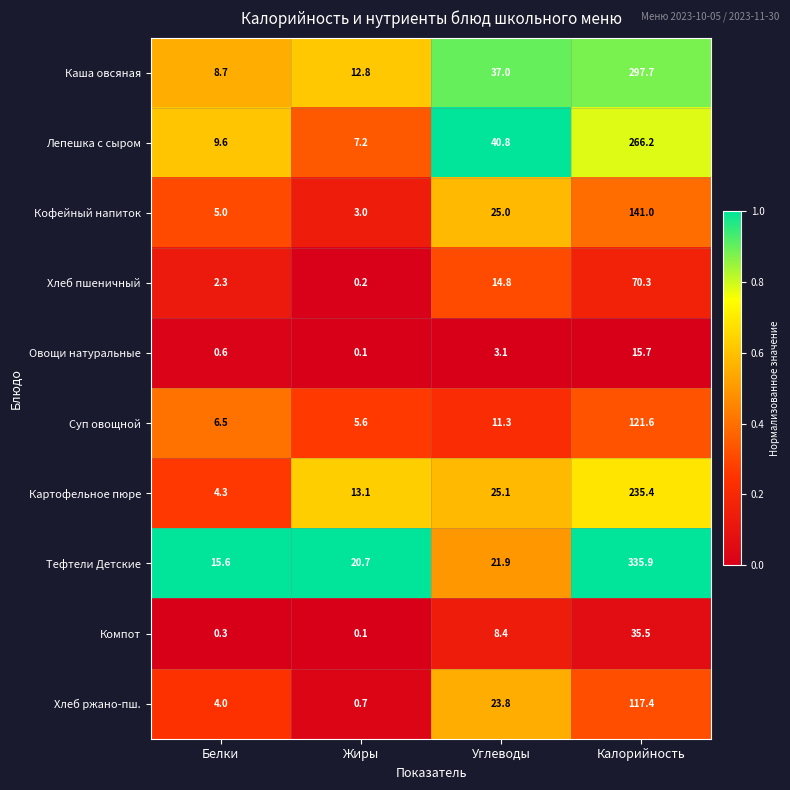

Where does the Овощи натуральные series first go above 3?

Углеводы